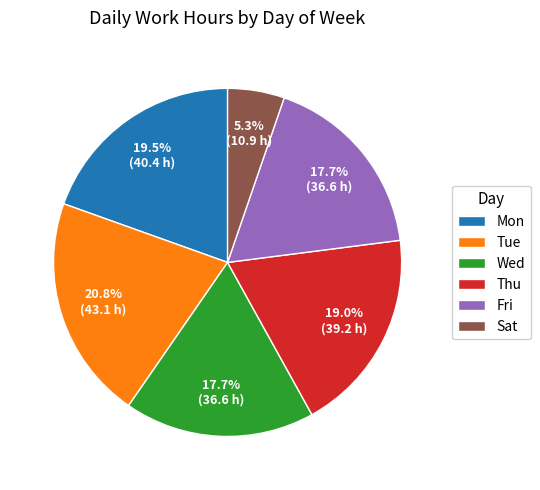

To the nearest percent, what portion does Tue represent?

21%